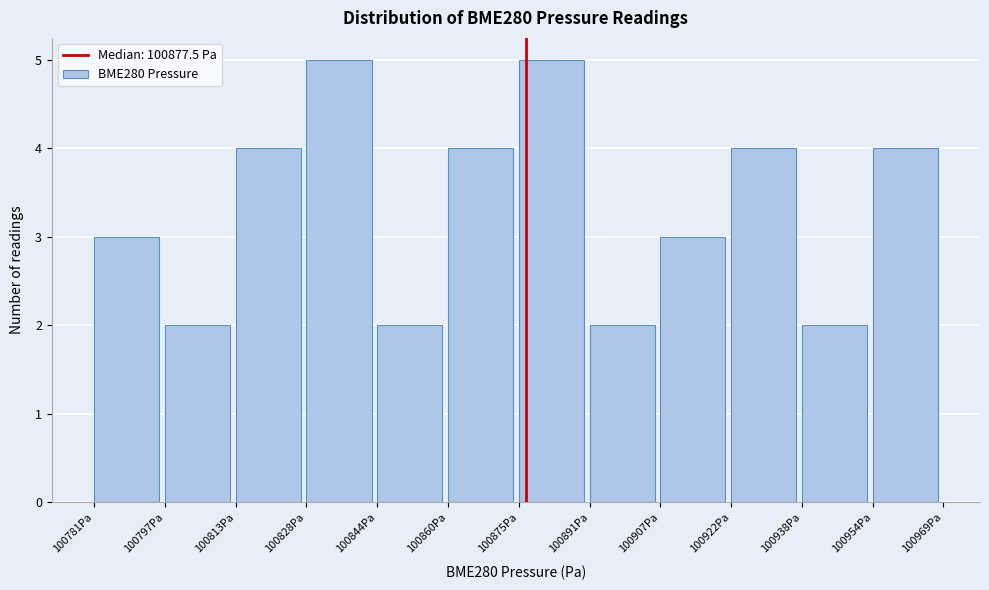

Reading left to right, list every bar in this chart as the range it spans on the x-axis followed by its height. Neither the bar edges nor the heights are printed on the chart, so give them approximately, as read against the axes.

100782 to 100798: 3
100798 to 100814: 2
100814 to 100828: 4
100828 to 100844: 5
100844 to 100860: 2
100860 to 100876: 4
100876 to 100892: 5
100892 to 100908: 2
100908 to 100922: 3
100922 to 100938: 4
100938 to 100954: 2
100954 to 100970: 4